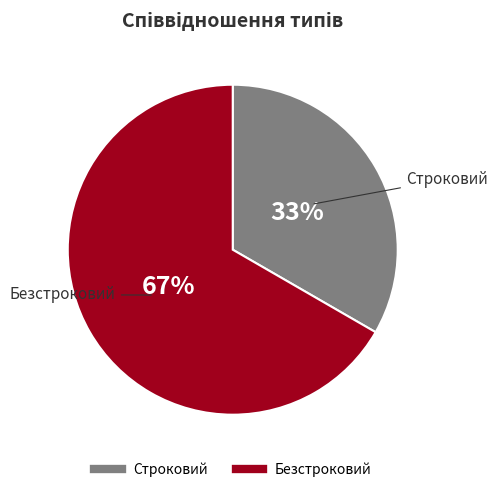

Approximately how many times larger is the value at Строковий compared to Безстроковий?

0.5